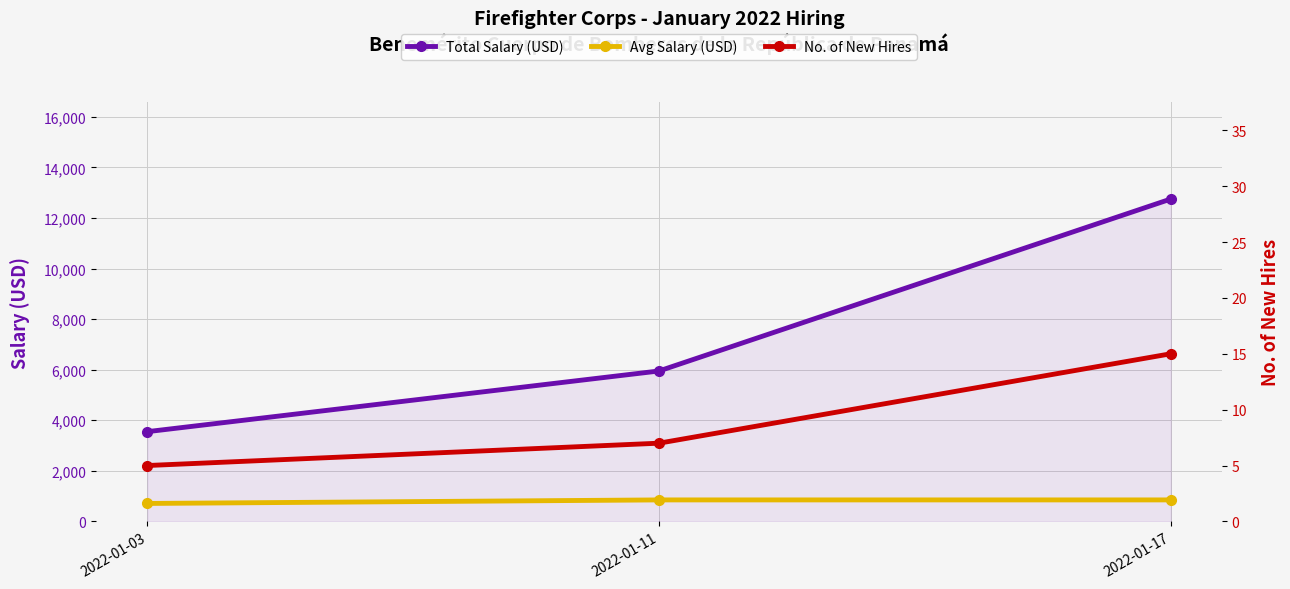

Reading left to right, transcribe all the data shown in this chart.

Total Salary (USD): 3550	5950	12750
Avg Salary (USD): 710	850	850
No. of New Hires: 5	7	15